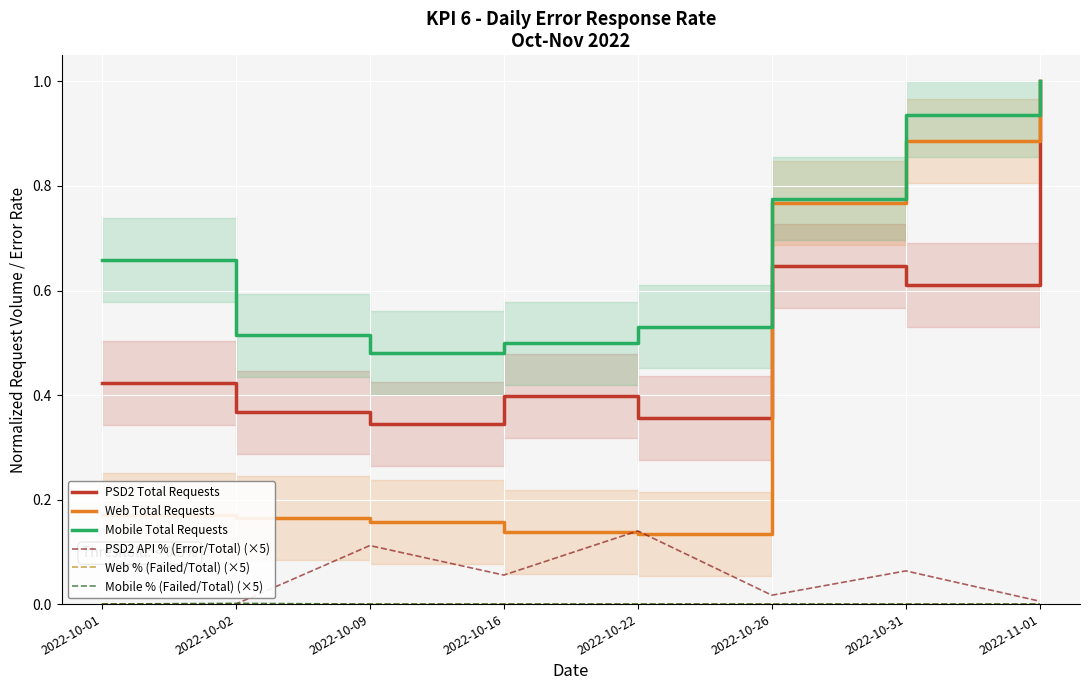

Which series has the widest spread of values?

Web Total Requests